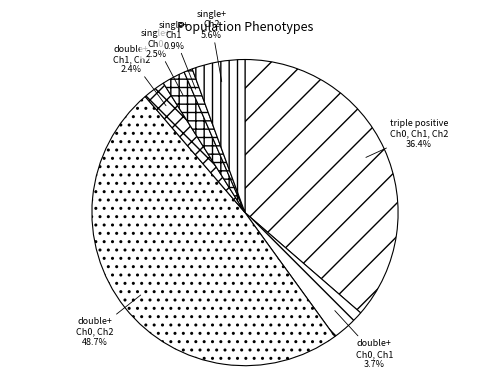

Count the number of slices in the pie.

7